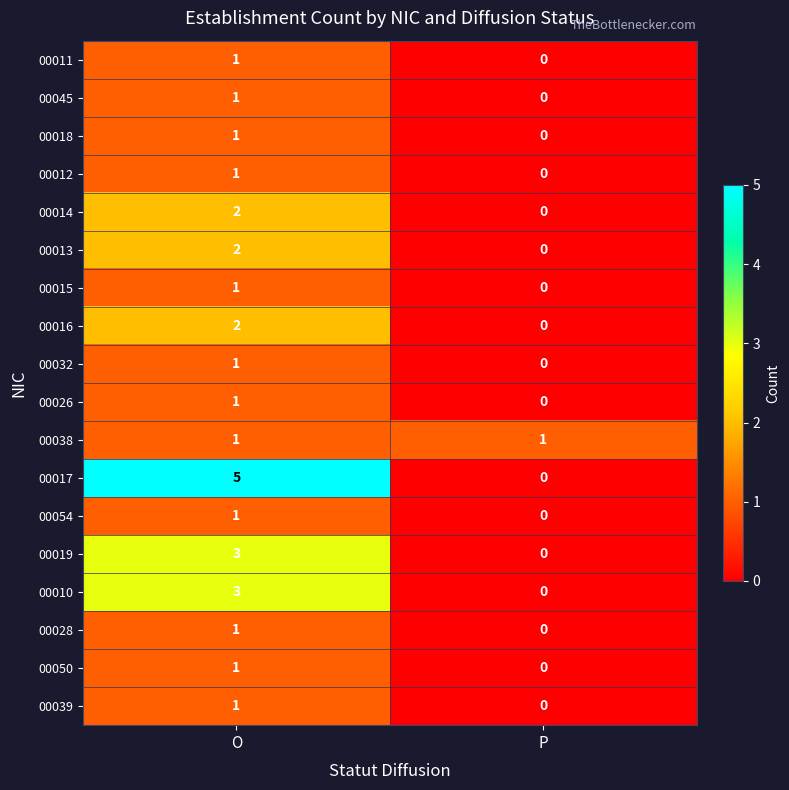

Is the value of 00013 at O greater than the value of 00010 at O?

No